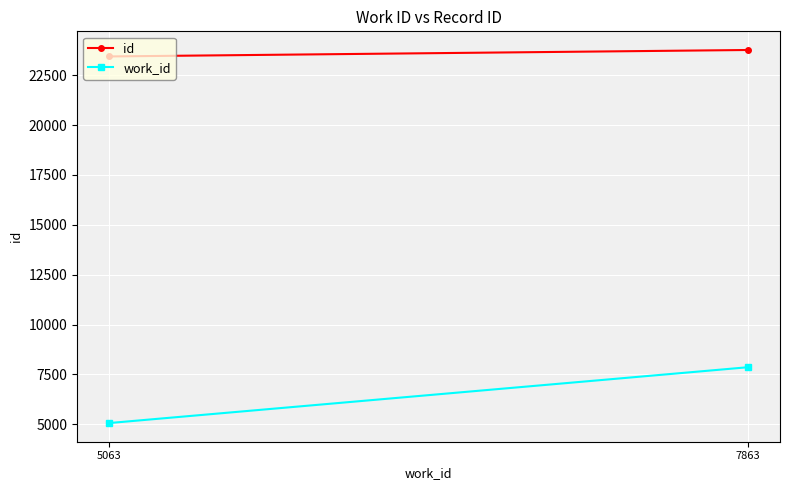

What is the sum of the work_id values at 5063 and 7863?

12926